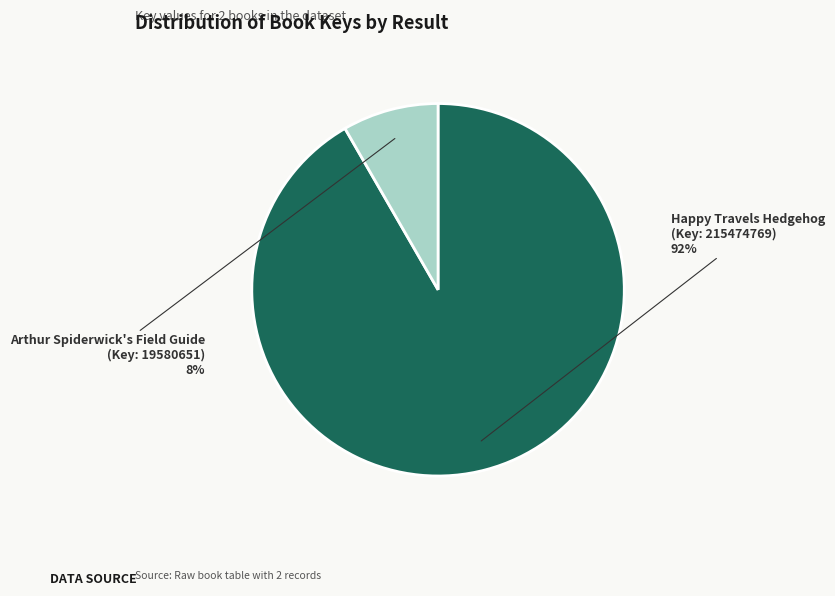

To the nearest percent, what is the average slice percentage?

50%